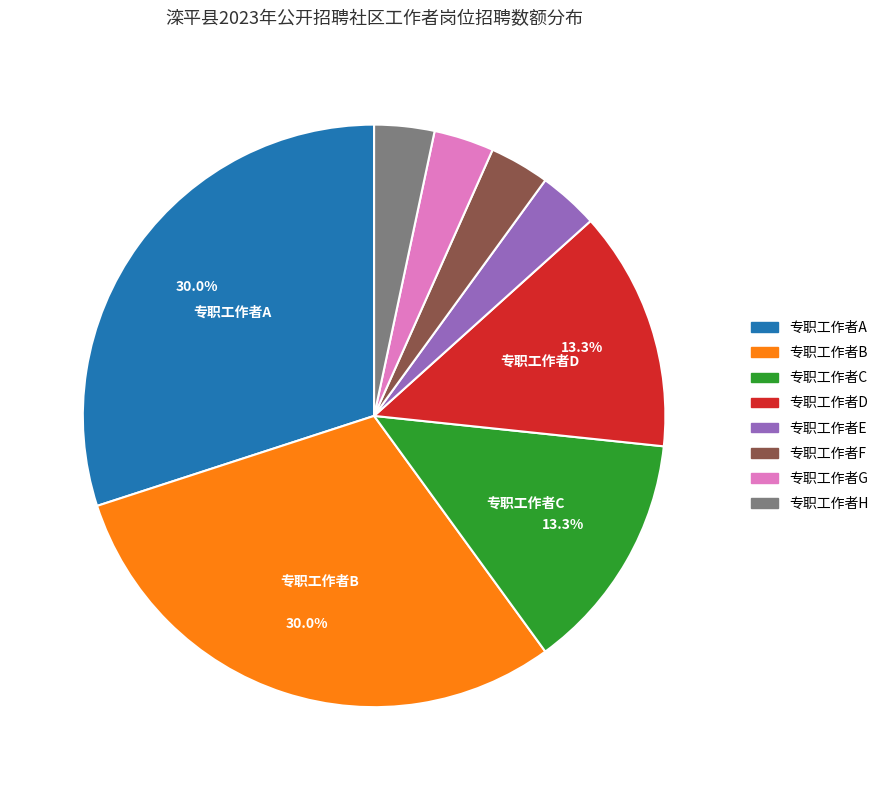

Does any single category account for the majority?

No